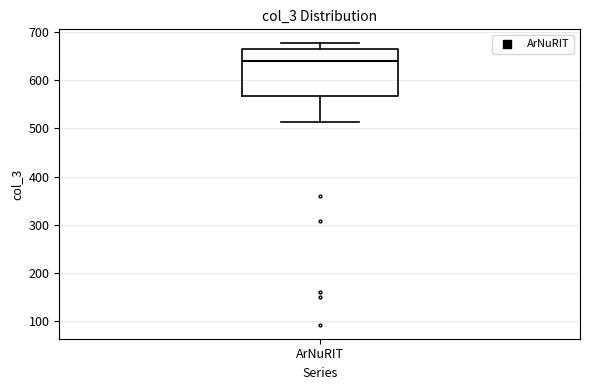

Read this box plot against the y-axis: the position of the median line, the range covered by the box, and the ends of both whiskers. The values are not printed on the chart, so give them approximately, as read against the axis.

median 640, box 570 to 670, whiskers 510 to 680